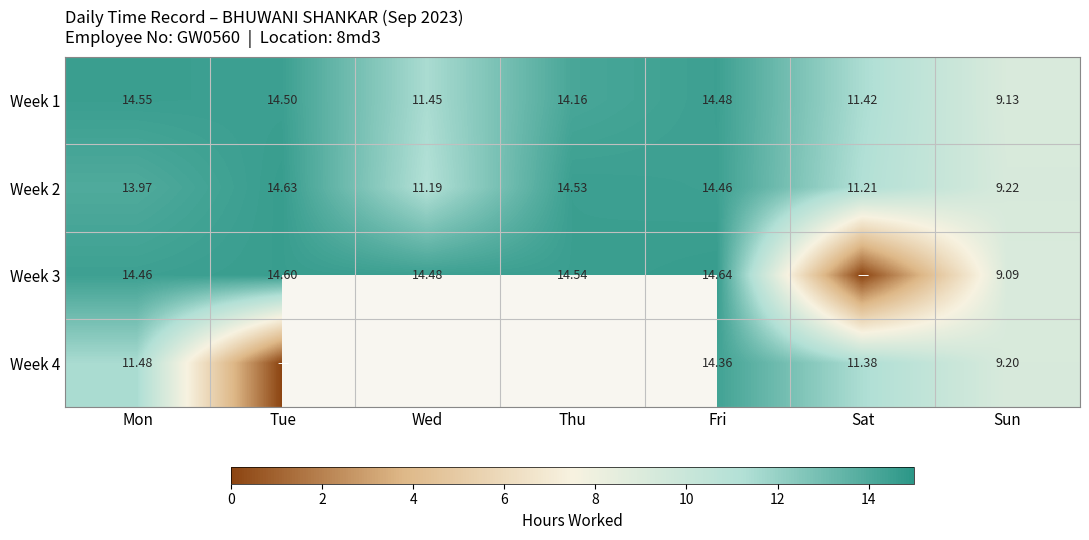

The value of Week 2 at Mon is 14.0. True or false?

True